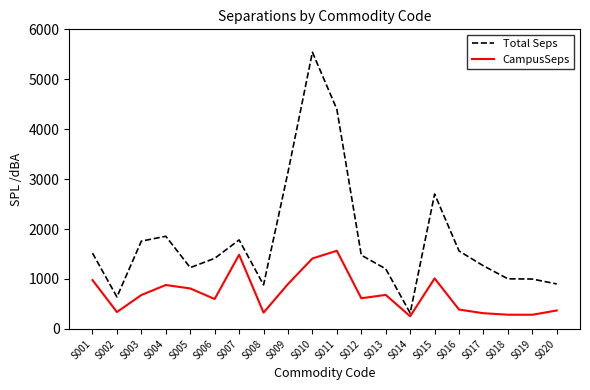

True or false: Total Seps has more than 2 points higher than both neighbors.

True